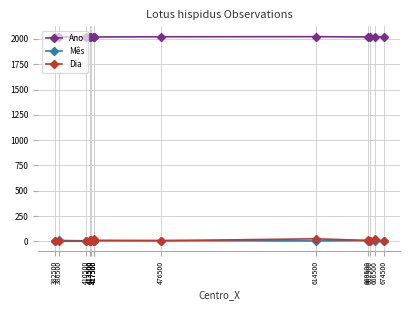

Where is the first local maximum for Mês?

386500